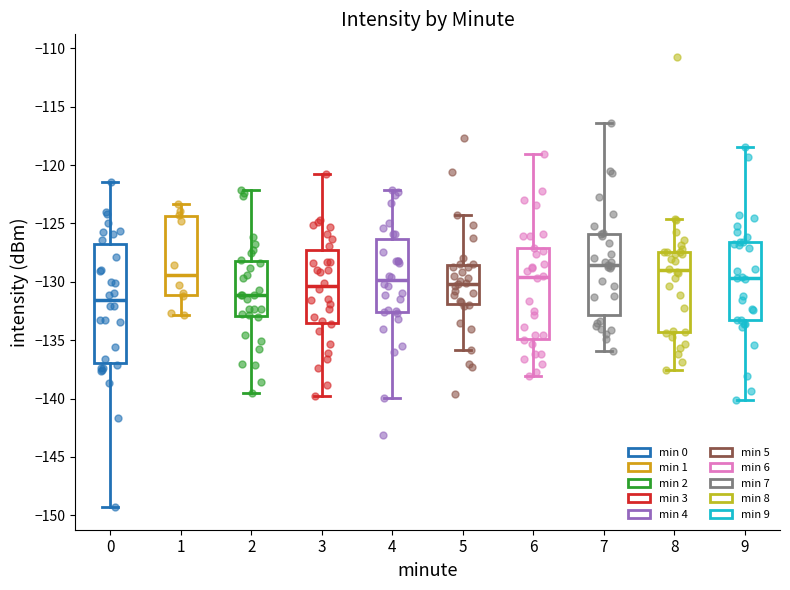

Where is the upper edge of the box at x = 3 on the y-axis? The values are not printed on the chart, so give them approximately, as read against the axis.

-127.5